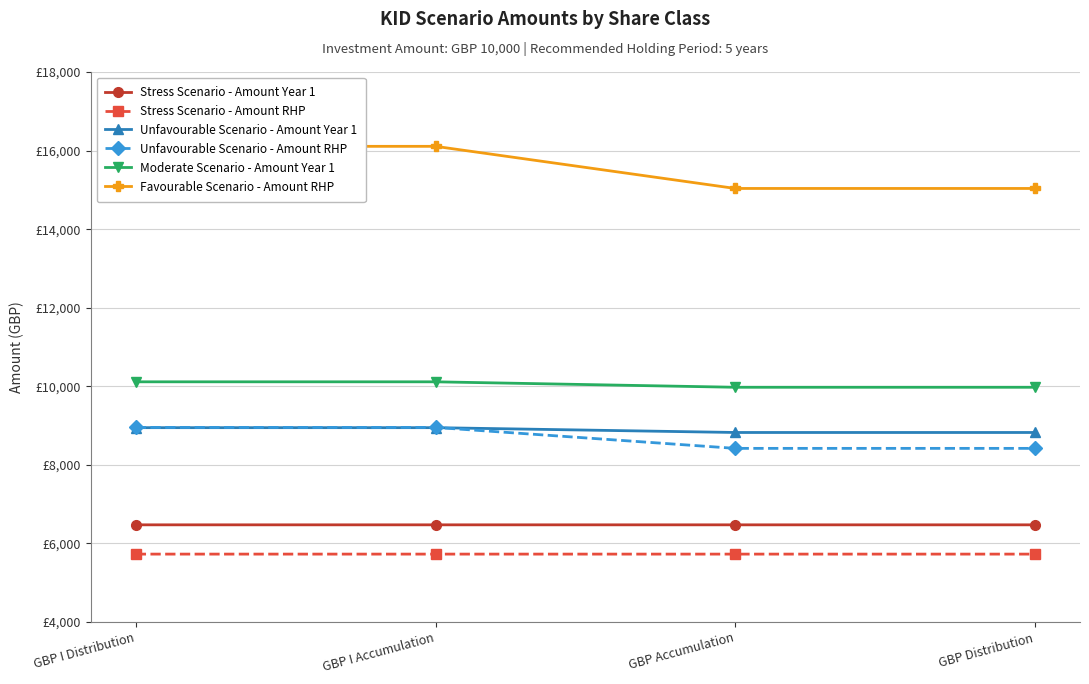

True or false: Favourable Scenario - Amount RHP and Unfavourable Scenario - Amount Year 1 intersect in this chart.

False